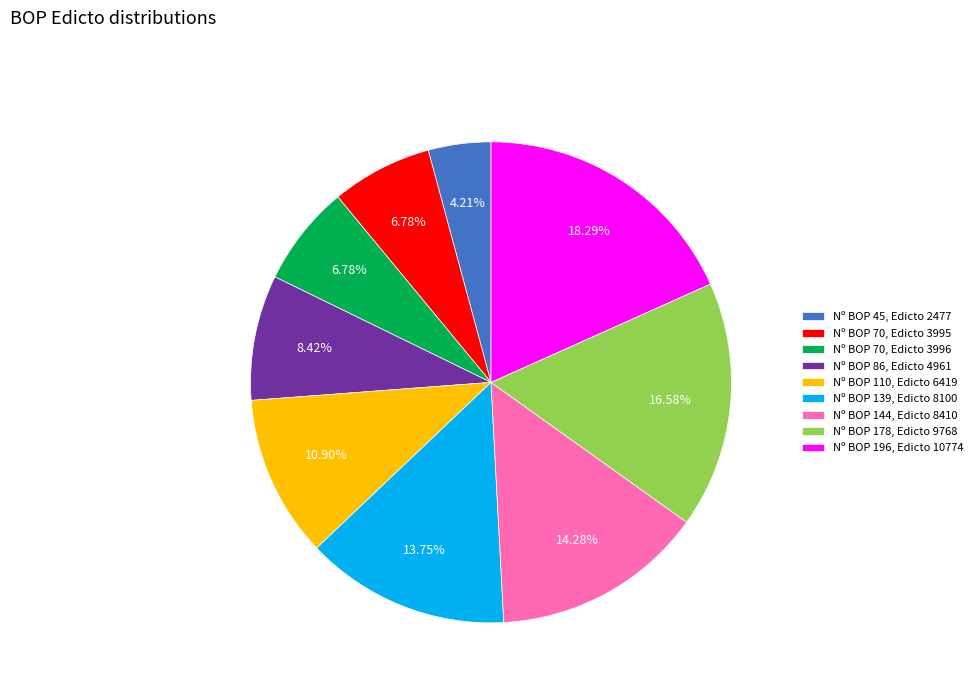

Is the sum of Nº BOP 86, Edicto 4961 and Nº BOP 45, Edicto 2477 greater than half?

No